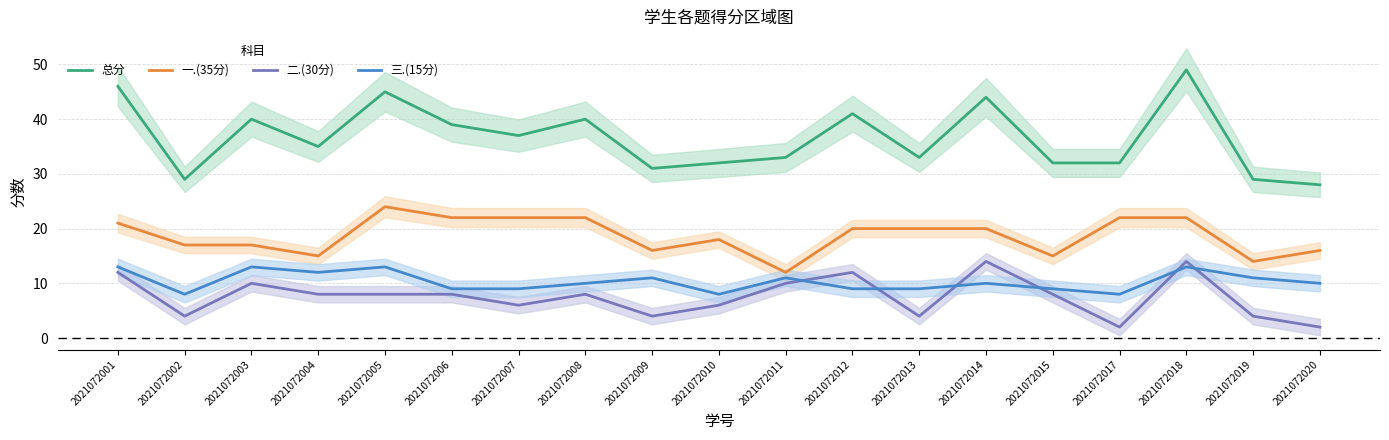

True or false: 总分 has more than 2 points higher than both neighbors.

True